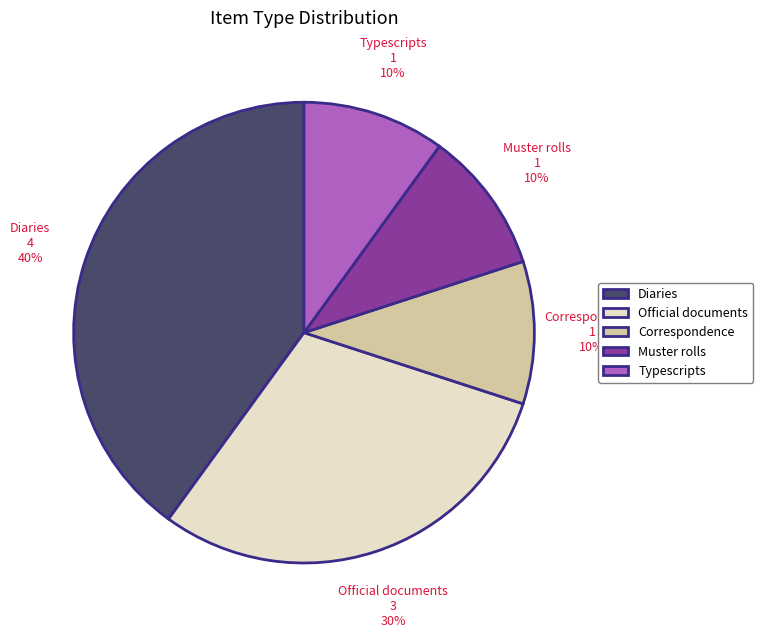

Which category has the biggest portion of the pie?

Diaries